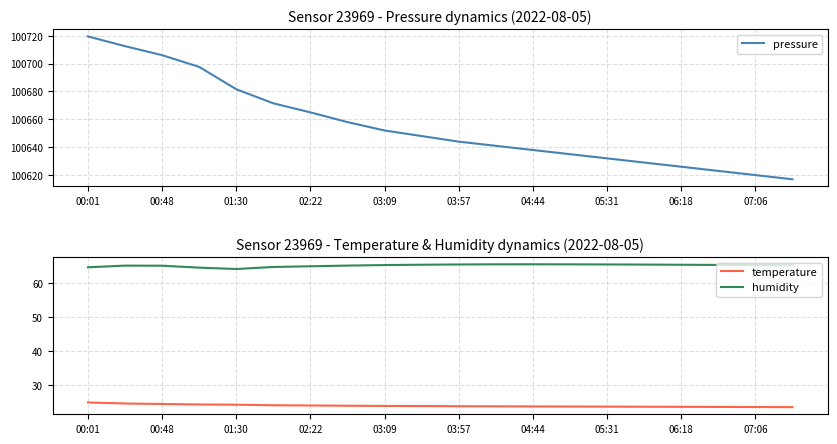

Where is humidity nearest to the value 64?

01:30